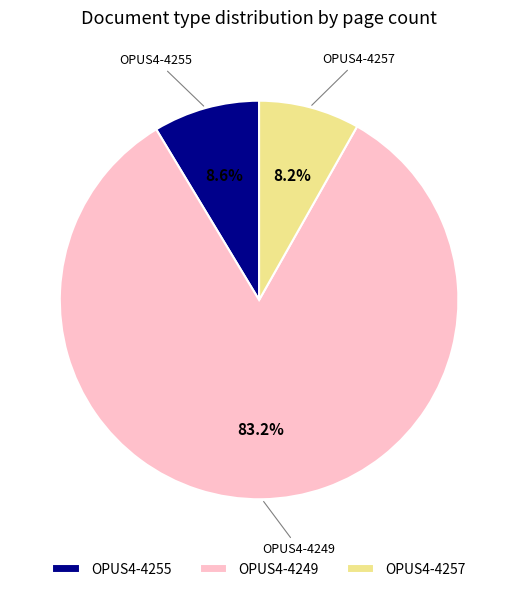

What is the total percentage of OPUS4-4257 and OPUS4-4255?

16.8%